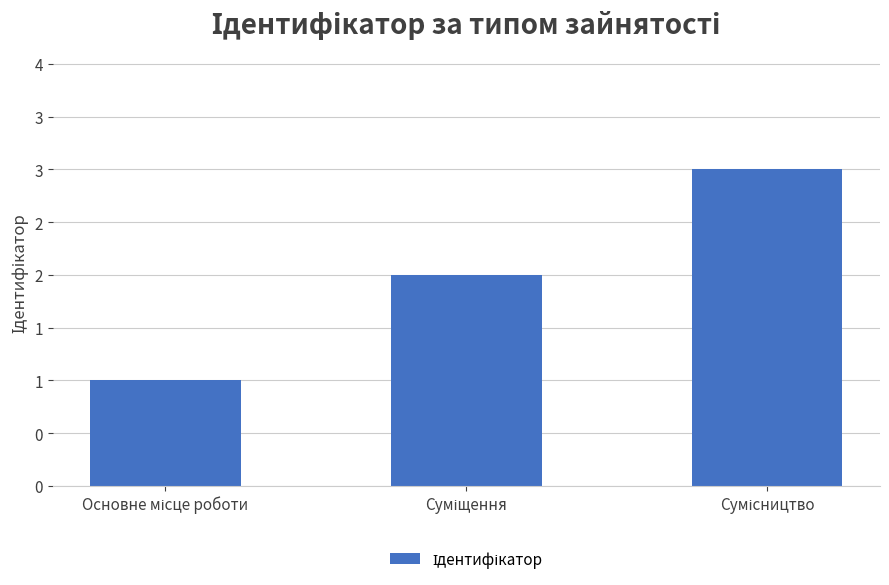

What is the sum of all values?

6